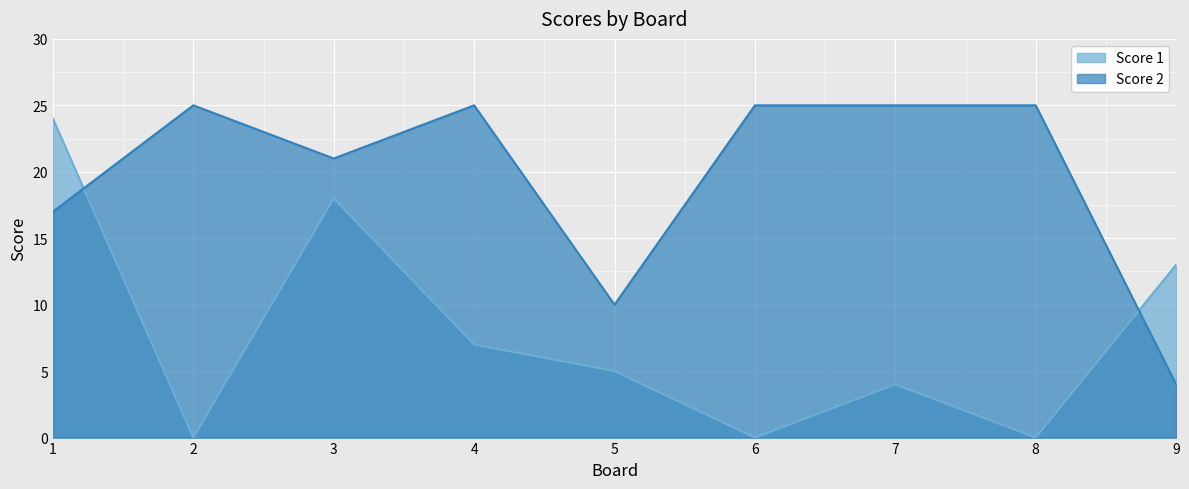

True or false: Score 2 and Score 1 intersect in this chart.

True